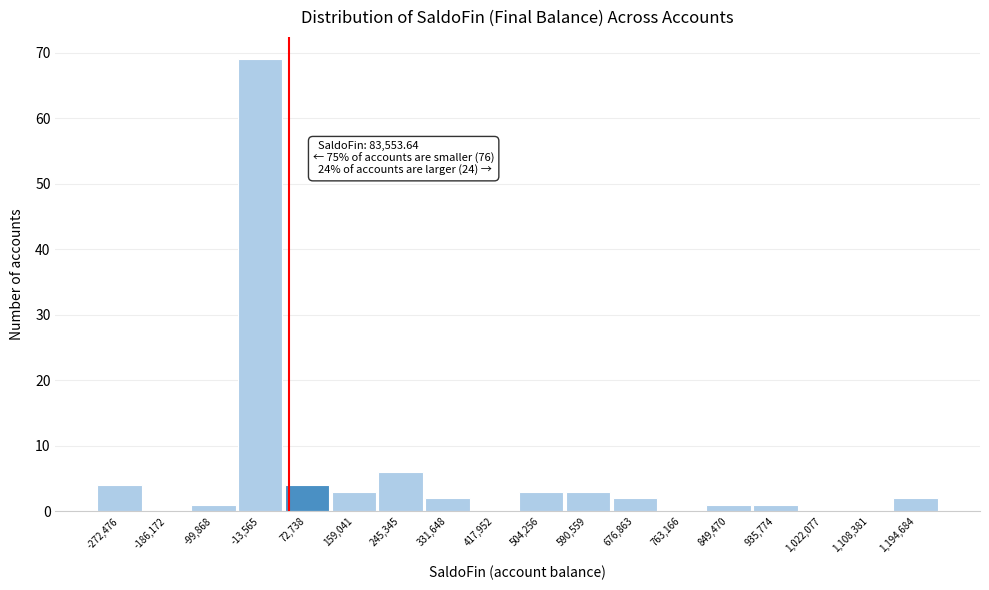

Reading left to right, transcribe all the data shown in this chart.

-272,476=4	-186,172=0	-99,868=1	-13,565=69	72,738=4	159,041=3	245,345=6	331,648=2	417,952=0	504,256=3	590,559=3	676,863=2	763,166=0	849,470=1	935,774=1	1,022,077=0	1,108,381=0	1,194,684=2